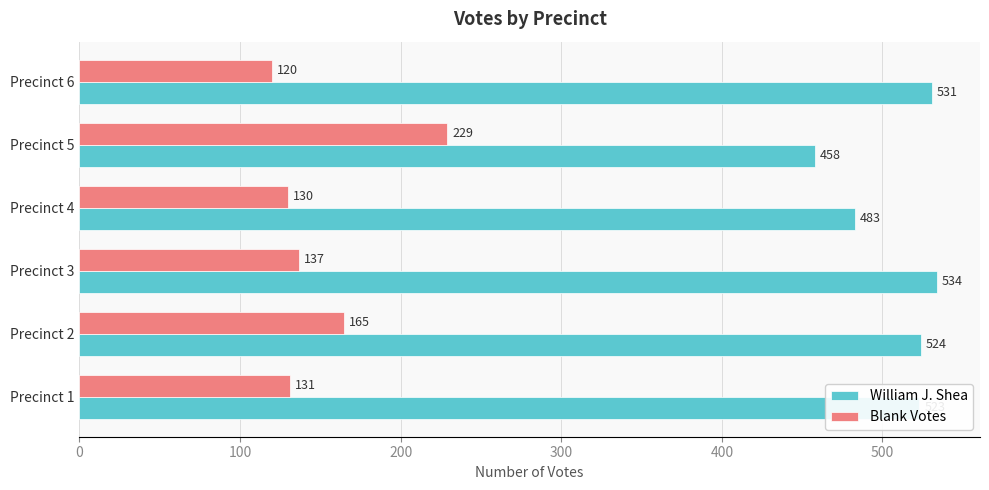

What is the total value across all series at Precinct 3?

671